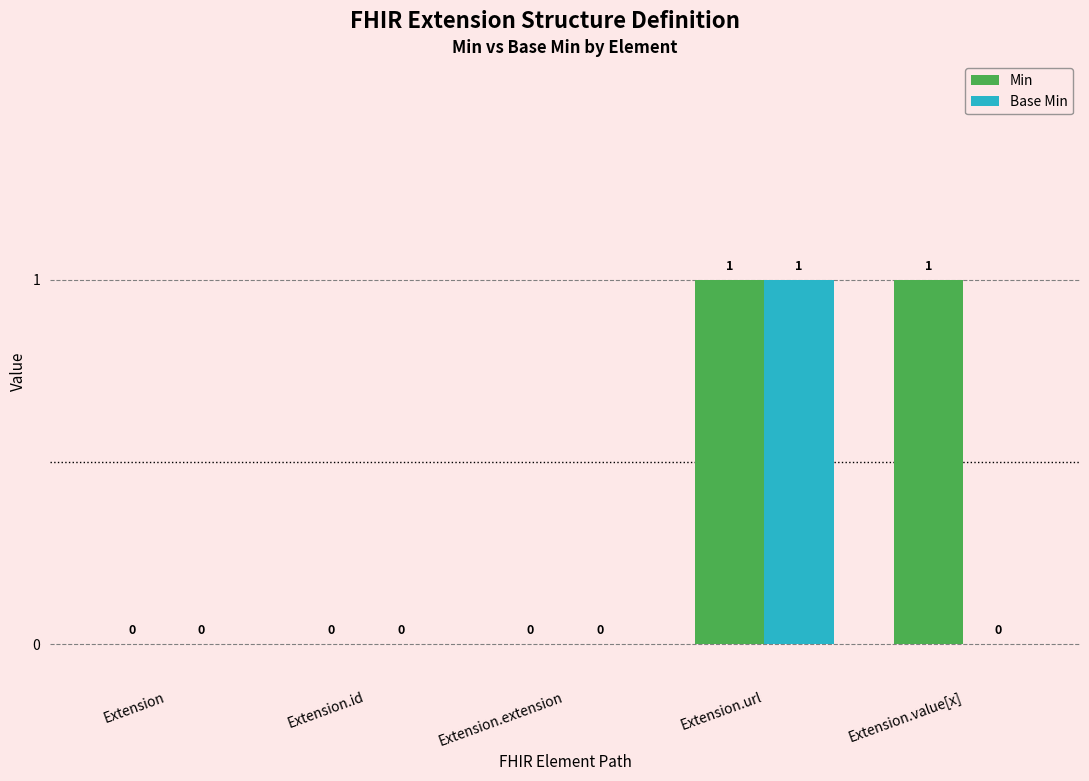

Reading right to left, list all the values displayed in this chart.

Min: Extension.value[x]=1	Extension.url=1	Extension.extension=0	Extension.id=0	Extension=0
Base Min: Extension.value[x]=0	Extension.url=1	Extension.extension=0	Extension.id=0	Extension=0